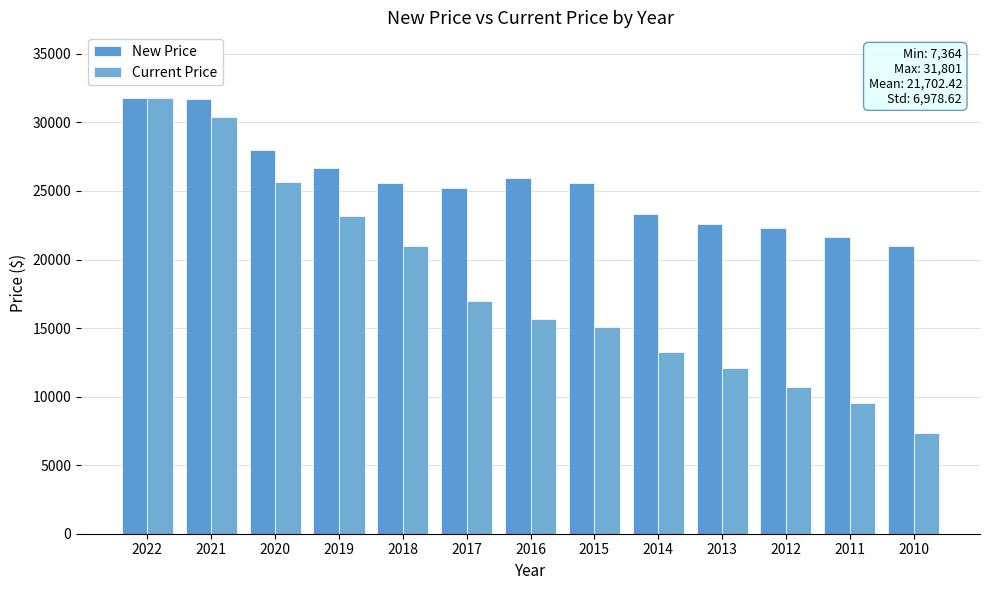

What are all the series names shown in the legend?

New Price, Current Price